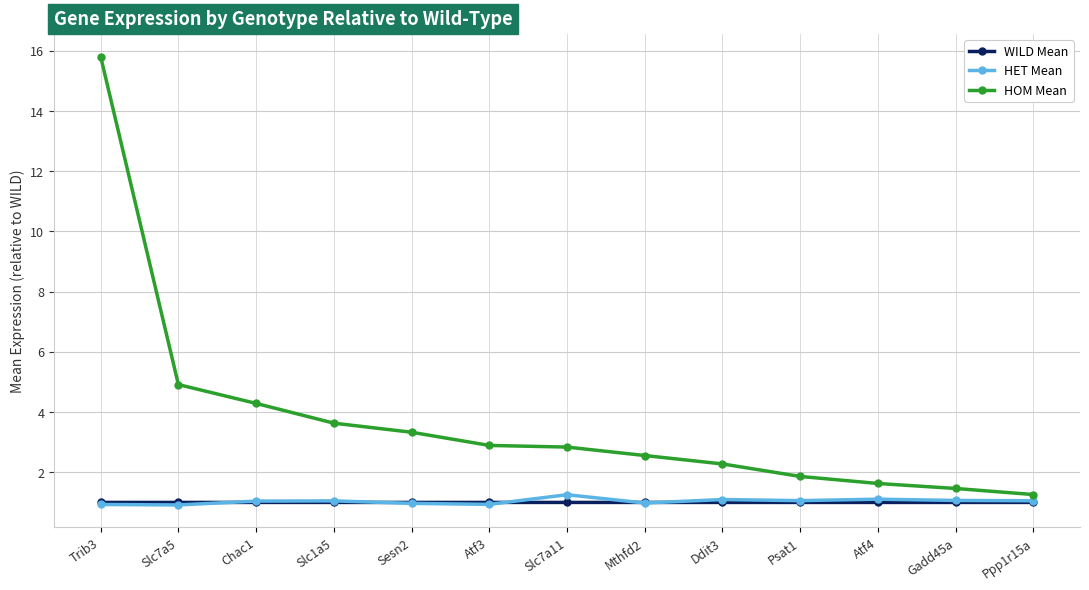

Which series has the widest spread of values?

HOM Mean